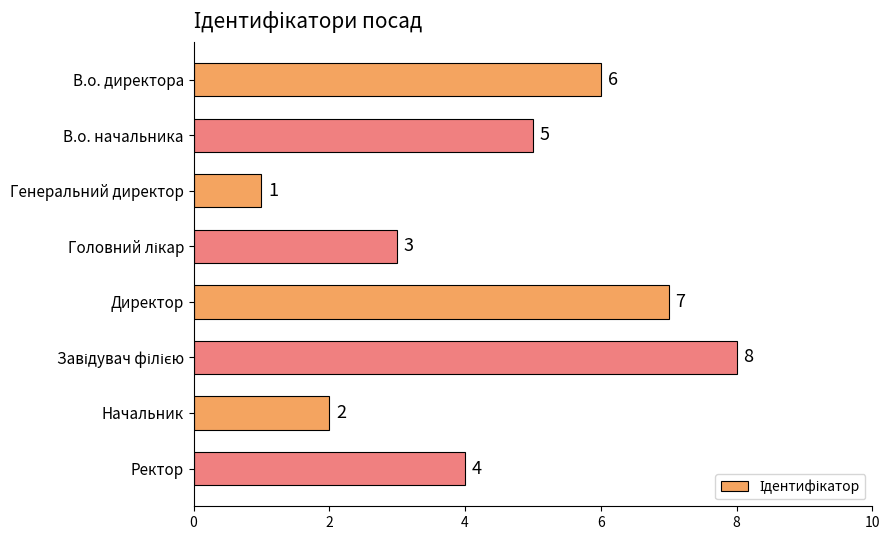

Count the number of categories in the chart.

8